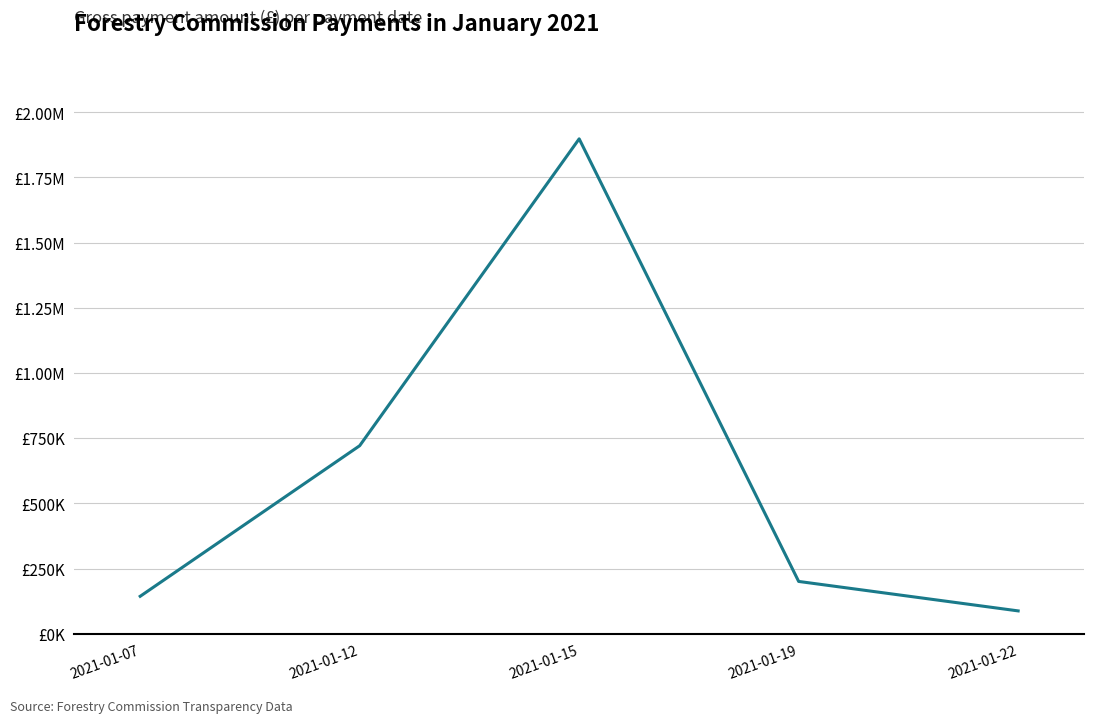

Reading left to right, extract all data points from this chart.

2021-01-07=143392.4	2021-01-12=721056.4	2021-01-15=1898278.5	2021-01-19=200386.5	2021-01-22=87362.4